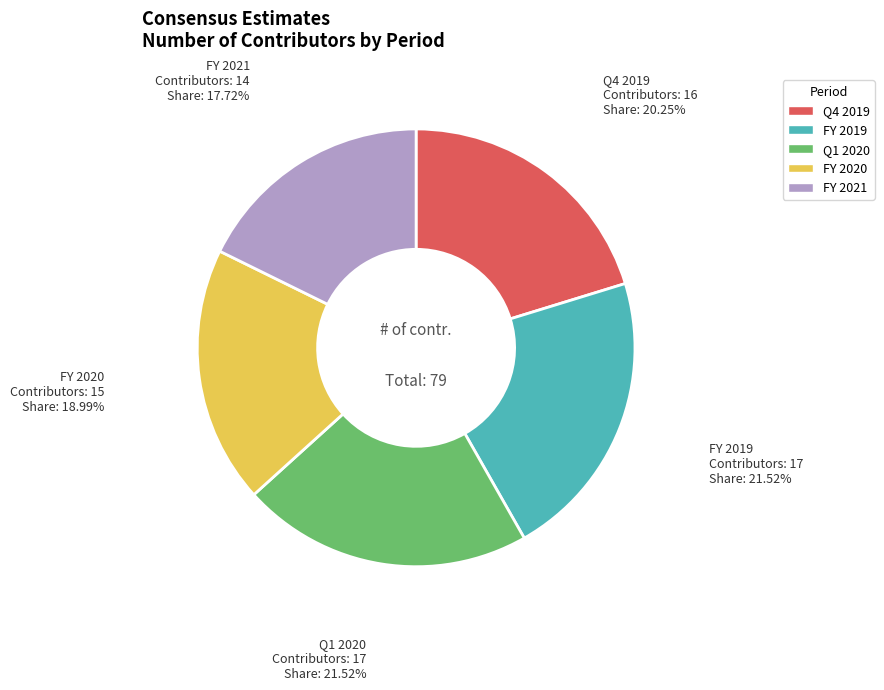

Approximately how many times larger is the value at FY 2020 compared to Q4 2019?

0.9